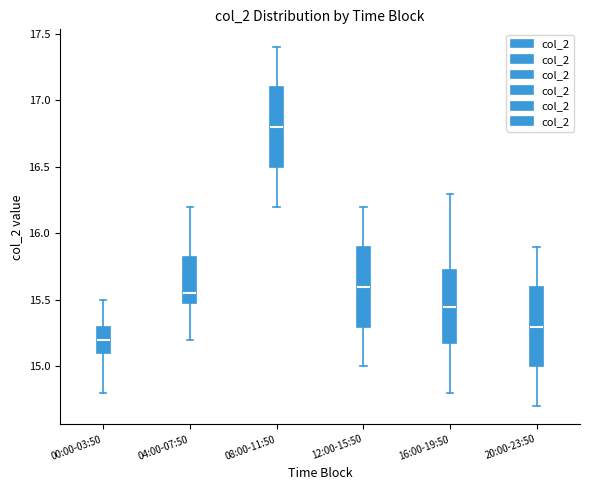

Which box has the highest median line?

08:00-11:50